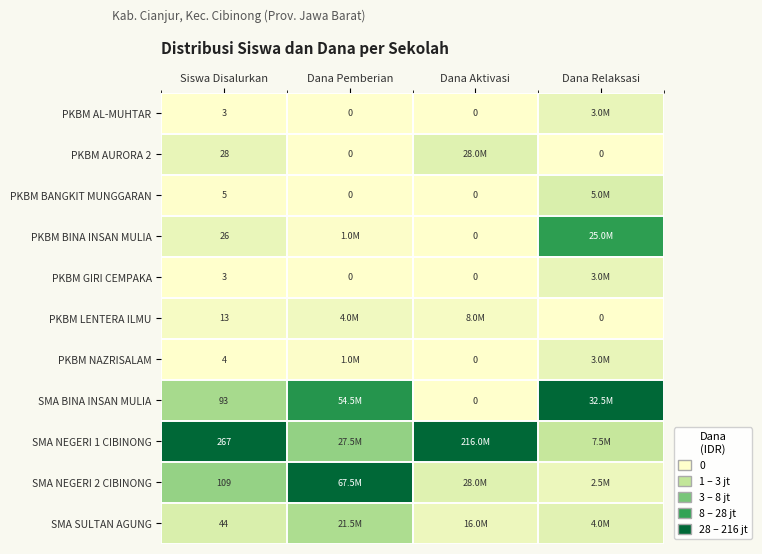

Is the value of PKBM LENTERA ILMU at Siswa Disalurkan greater than the value of PKBM NAZRISALAM at Siswa Disalurkan?

Yes